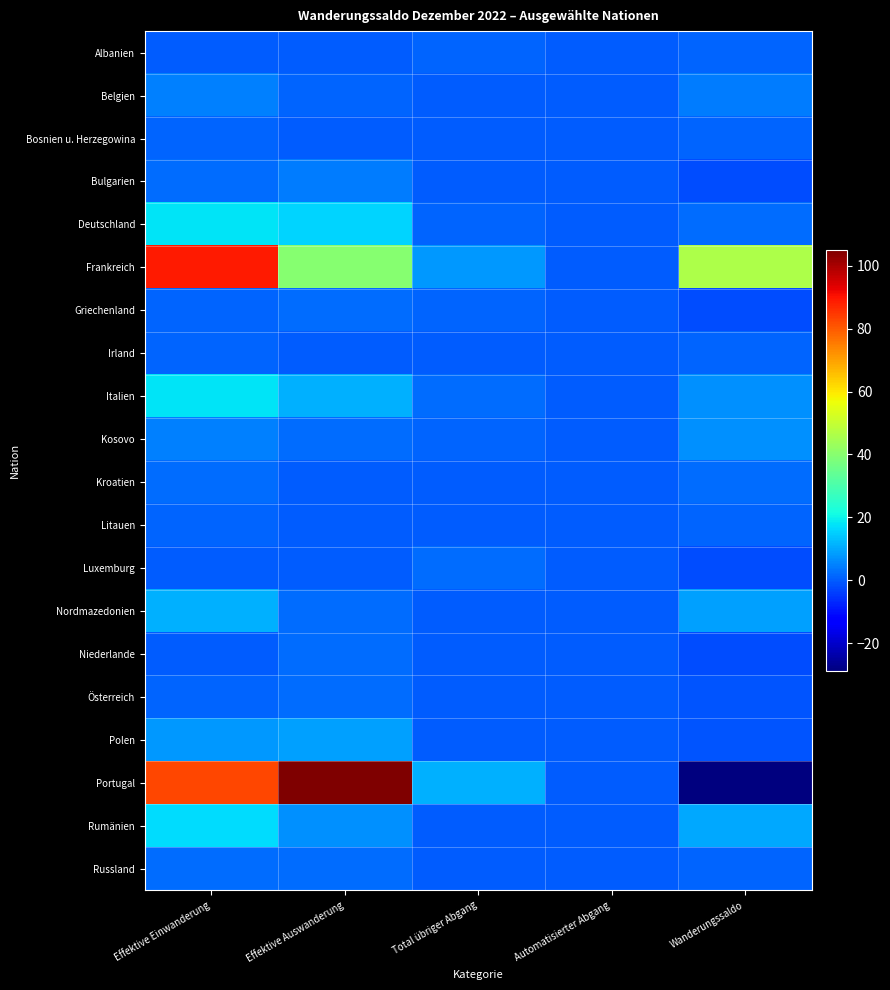

How many categories are shown in the chart?

5